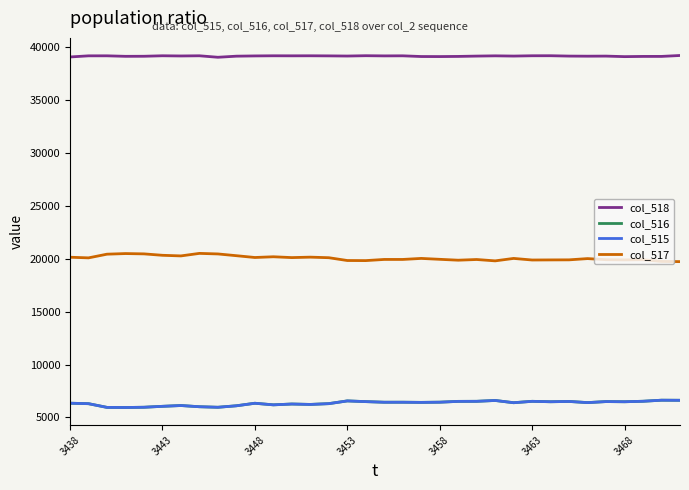

What are all the series names shown in the legend?

col_518, col_516, col_515, col_517